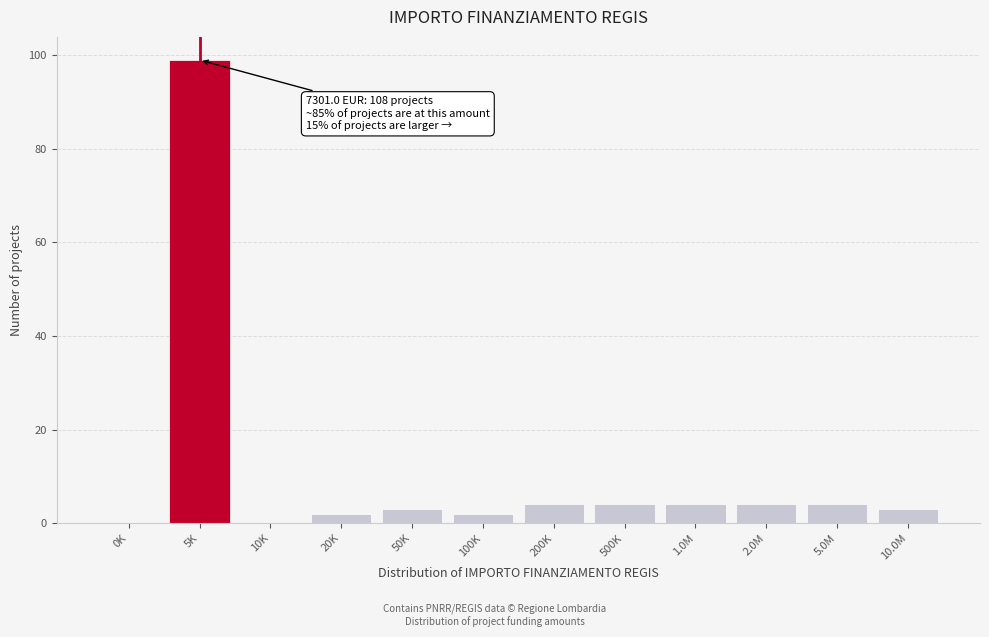

Reading left to right, what are all the values shown in this chart?

0K=0	5K=99	10K=0	20K=2	50K=3	100K=2	200K=4	500K=4	1.0M=4	2.0M=4	5.0M=4	10.0M=3